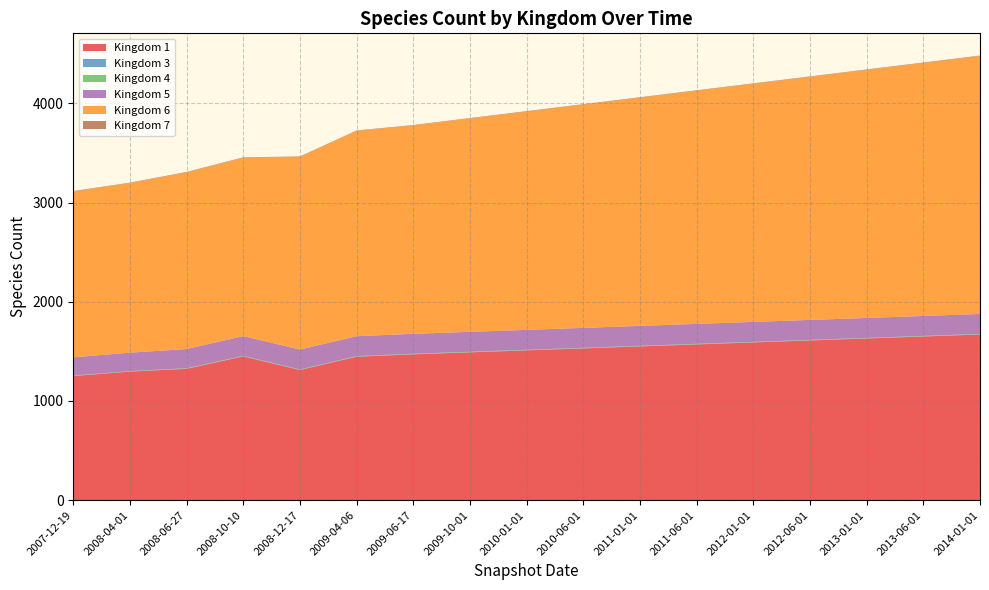

Reading right to left, list all the values displayed in this chart.

1: 2014-01-01=1670	2013-06-01=1650	2013-01-01=1630	2012-06-01=1610	2012-01-01=1590	2011-06-01=1570	2011-01-01=1550	2010-06-01=1530	2010-01-01=1510	2009-10-01=1490	2009-06-17=1470	2009-04-06=1446	2008-12-17=1312	2008-10-10=1449	2008-06-27=1324	2008-04-01=1296	2007-12-19=1251
3: 2014-01-01=2	2013-06-01=2	2013-01-01=2	2012-06-01=2	2012-01-01=2	2011-06-01=2	2011-01-01=2	2010-06-01=2	2010-01-01=2	2009-10-01=2	2009-06-17=2	2009-04-06=2	2008-12-17=2	2008-10-10=2	2008-06-27=2	2008-04-01=2	2007-12-19=2
4: 2014-01-01=4	2013-06-01=4	2013-01-01=4	2012-06-01=4	2012-01-01=4	2011-06-01=4	2011-01-01=4	2010-06-01=4	2010-01-01=4	2009-10-01=4	2009-06-17=4	2009-04-06=4	2008-12-17=4	2008-10-10=4	2008-06-27=4	2008-04-01=3	2007-12-19=3
5: 2014-01-01=201	2013-06-01=201	2013-01-01=201	2012-06-01=201	2012-01-01=201	2011-06-01=201	2011-01-01=201	2010-06-01=201	2010-01-01=201	2009-10-01=201	2009-06-17=201	2009-04-06=201	2008-12-17=201	2008-10-10=199	2008-06-27=194	2008-04-01=186	2007-12-19=184
6: 2014-01-01=2600	2013-06-01=2550	2013-01-01=2500	2012-06-01=2450	2012-01-01=2400	2011-06-01=2350	2011-01-01=2300	2010-06-01=2250	2010-01-01=2200	2009-10-01=2150	2009-06-17=2100	2009-04-06=2069	2008-12-17=1941	2008-10-10=1797	2008-06-27=1780	2008-04-01=1709	2007-12-19=1671
7: 2014-01-01=5	2013-06-01=5	2013-01-01=5	2012-06-01=5	2012-01-01=5	2011-06-01=5	2011-01-01=5	2010-06-01=5	2010-01-01=5	2009-10-01=5	2009-06-17=5	2009-04-06=5	2008-12-17=5	2008-10-10=5	2008-06-27=5	2008-04-01=5	2007-12-19=5